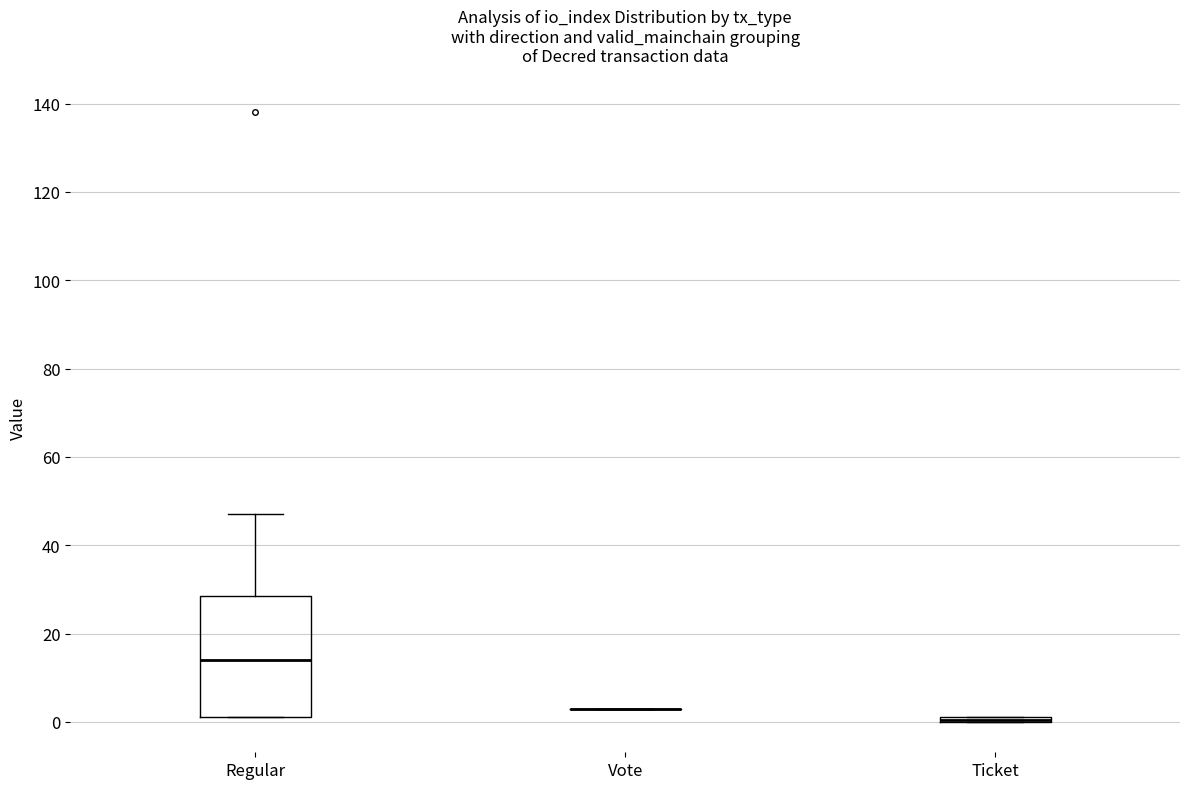

Where is the lower edge of the box for Regular on the y-axis? The values are not printed on the chart, so give them approximately, as read against the axis.

2